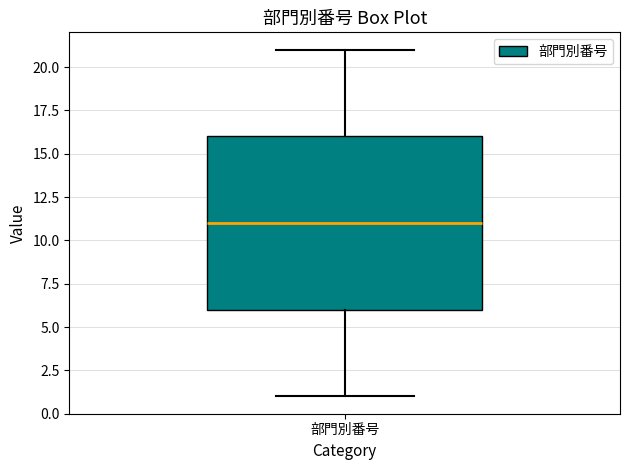

Read this box plot against the y-axis: the position of the median line, the range covered by the box, and the ends of both whiskers. The values are not printed on the chart, so give them approximately, as read against the axis.

median 11, box 6 to 16, whiskers 1 to 21